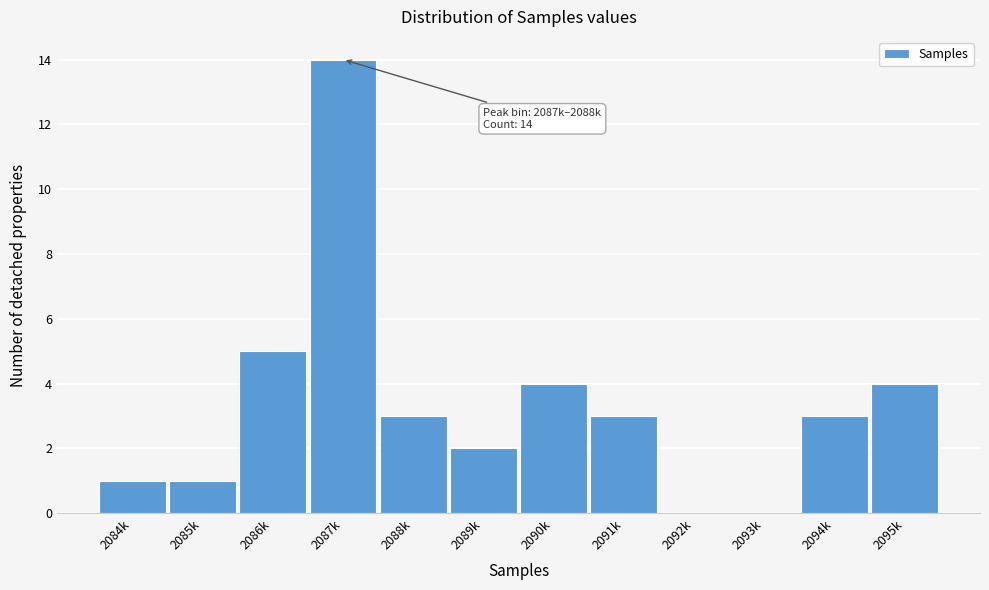

Reading right to left, transcribe all the data shown in this chart.

2095k=4	2094k=3	2093k=0	2092k=0	2091k=3	2090k=4	2089k=2	2088k=3	2087k=14	2086k=5	2085k=1	2084k=1